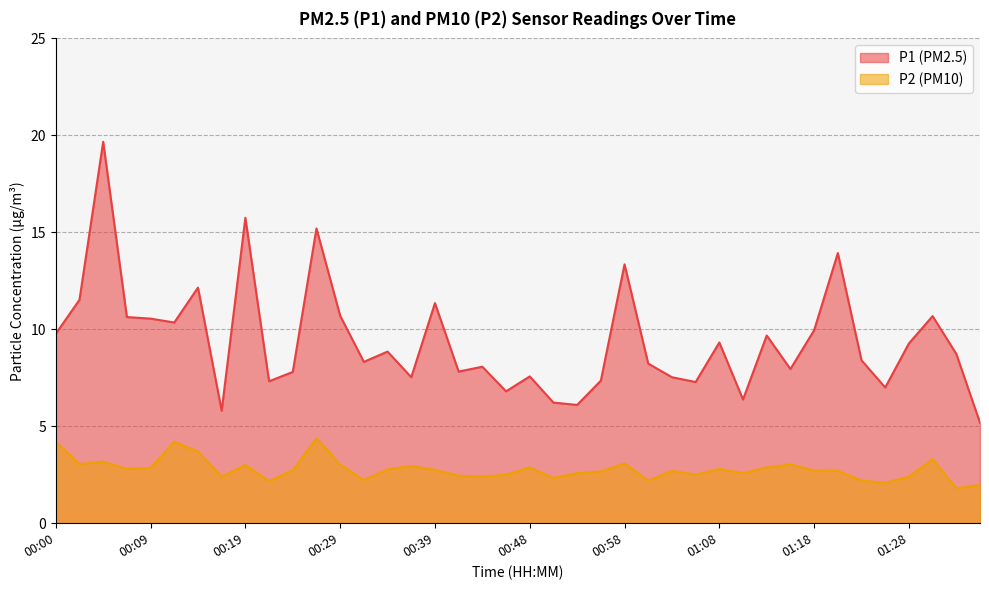

True or false: P1 and P2 cross at least once.

False